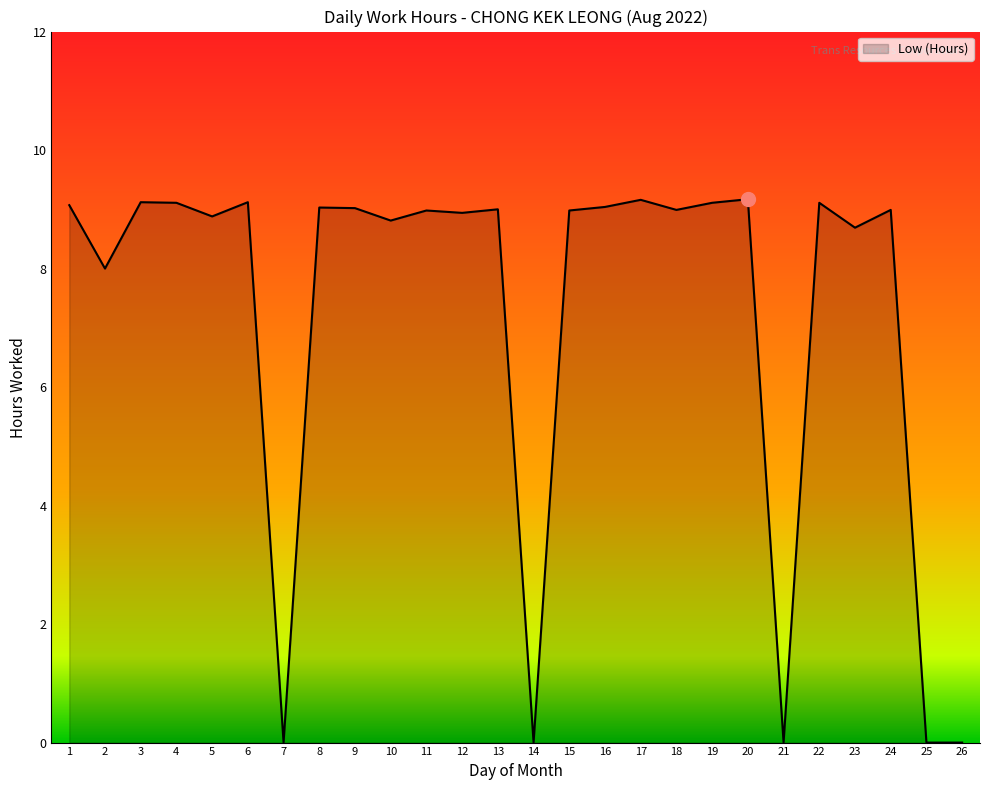

What is the approximate value at 23?

8.7